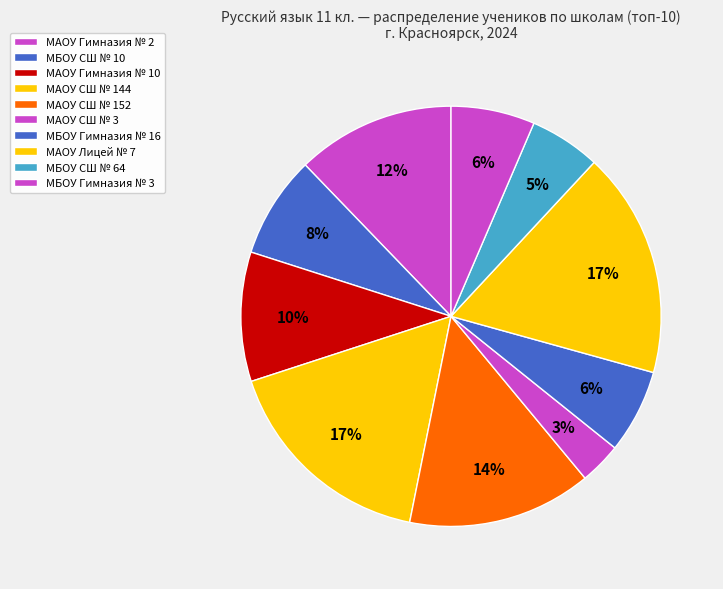

What portion of the pie excludes МАОУ Гимназия № 2?

87.8%